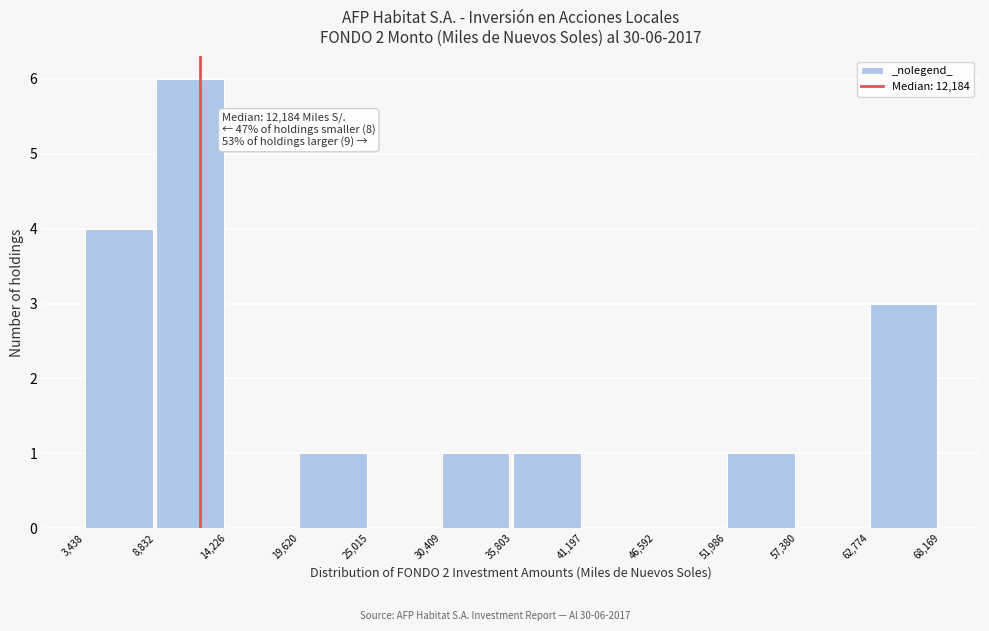

Over which range of the x-axis is the bar tallest?

8,832 to 14,226